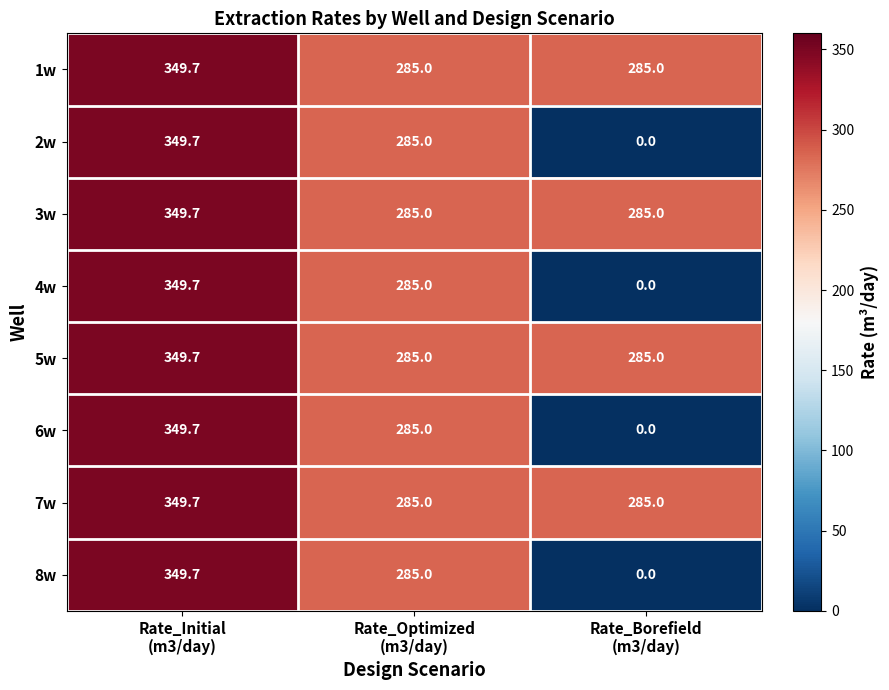

What is the maximum value for 1w?

349.7